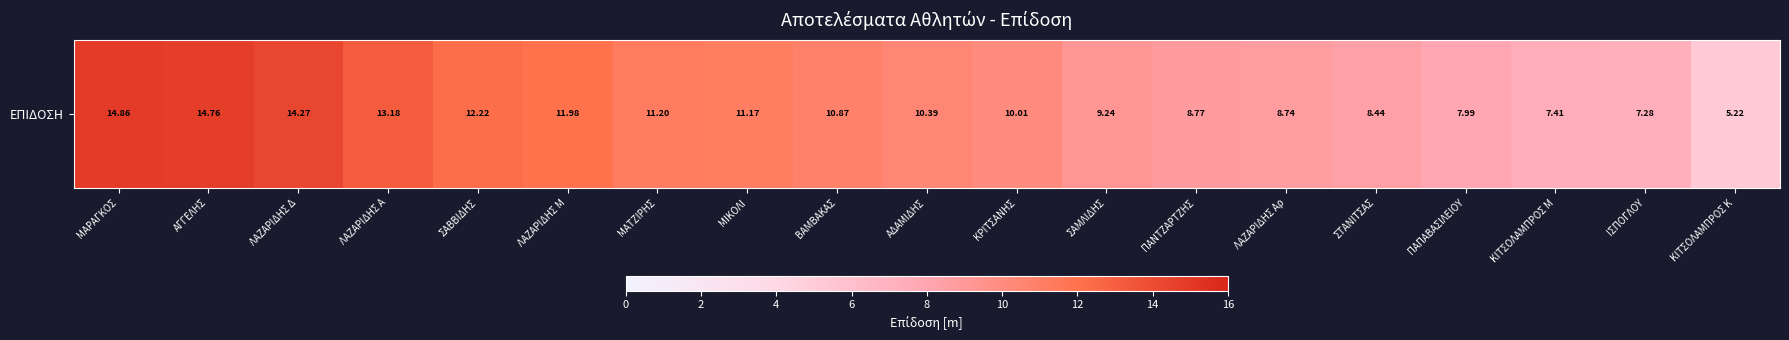

Reading left to right, list all the values displayed in this chart.

14.9	14.8	14.3	13.2	12.2	12.0	11.2	11.2	10.9	10.4	10.0	9.2	8.8	8.7	8.4	8.0	7.4	7.3	5.2